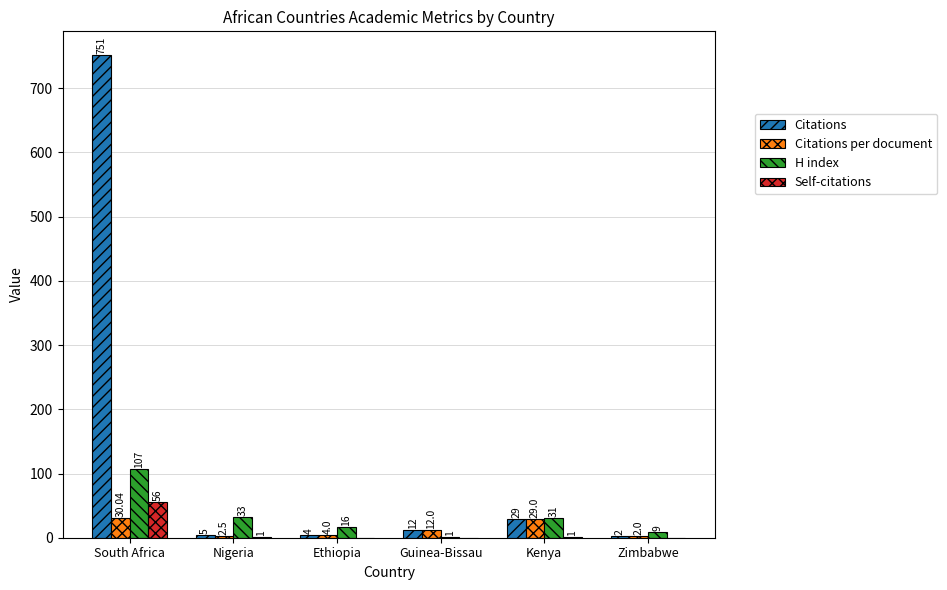

At which label is Citations per document closest to 16?

Guinea-Bissau